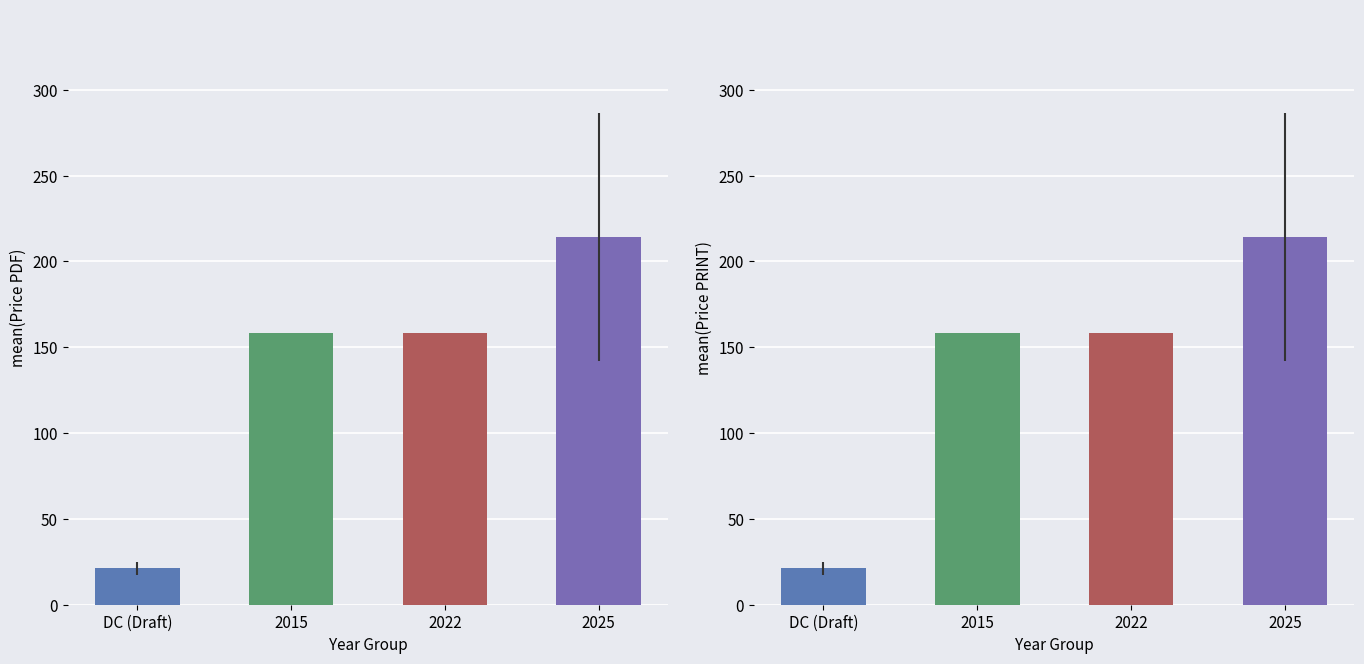

What is the maximum value for mean(Price PDF)?

214.3